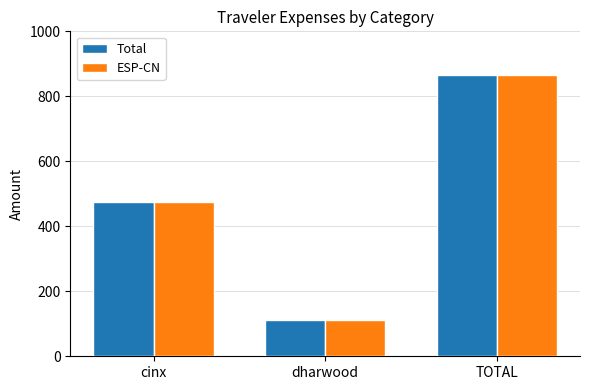

What value does the Total series have at dharwood?

111.6